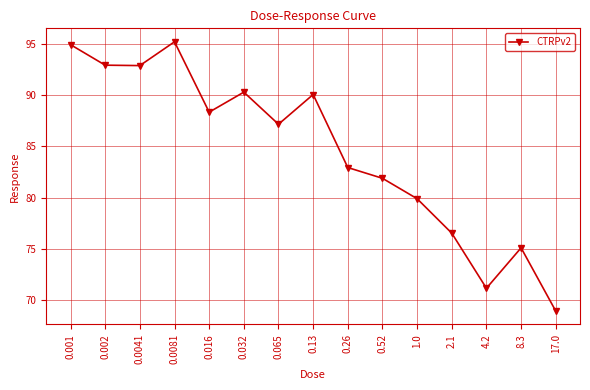

How many points are higher than both their immediate neighbors (excluding endpoints)?

4